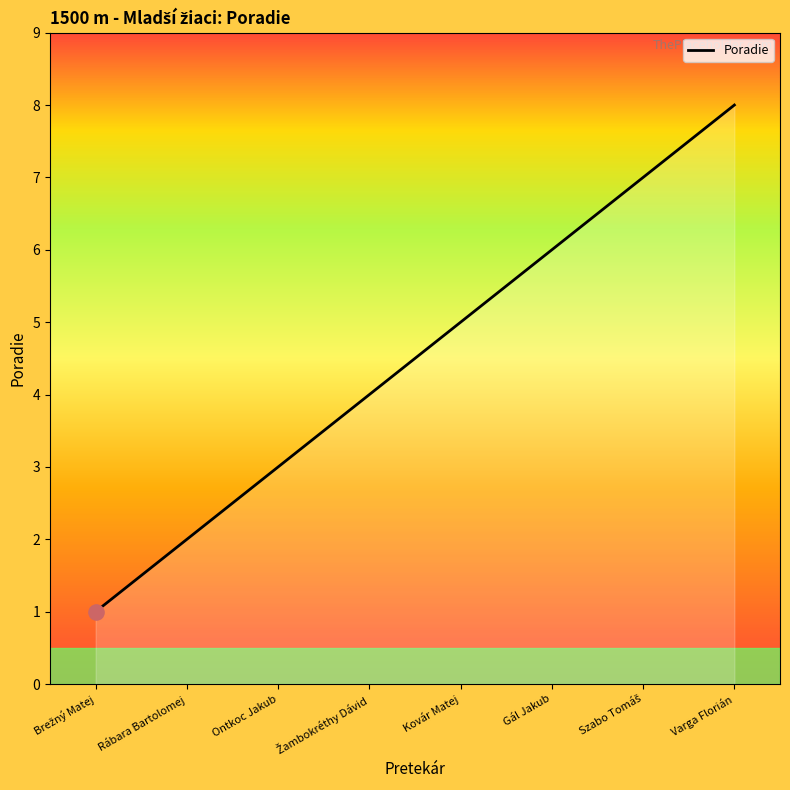

Which has a higher value, Ontkoc Jakub or Kovár Matej?

Kovár Matej